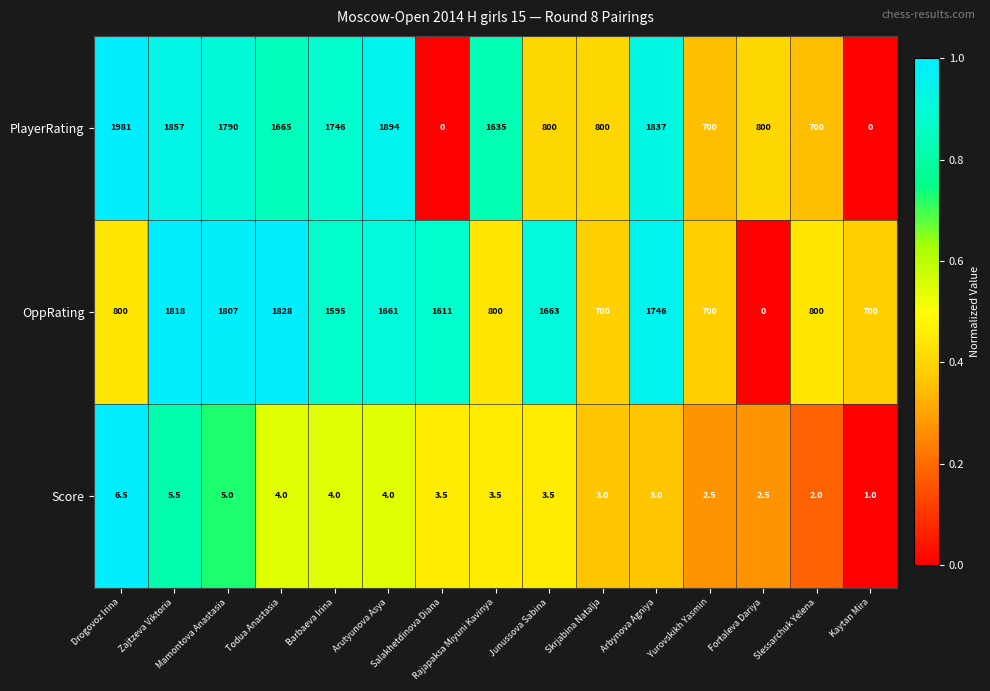

Rank the series by their maximum value, from highest to lowest.

PlayerRating, OppRating, Score